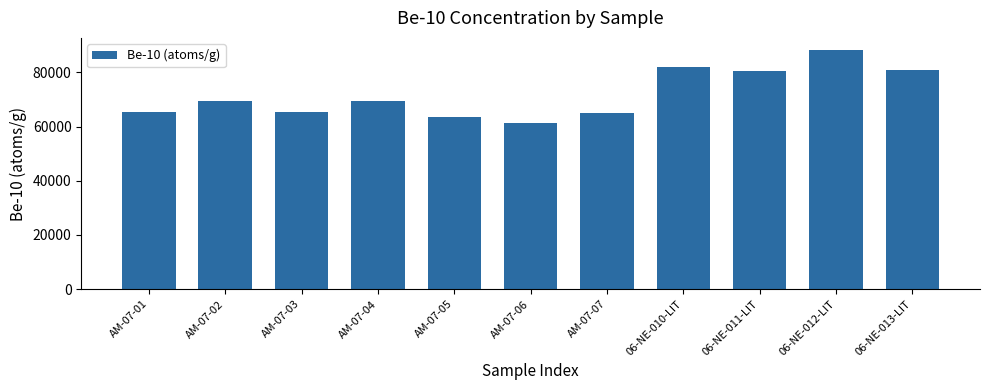

What is the label of the 4th bar from the left?

AM-07-04